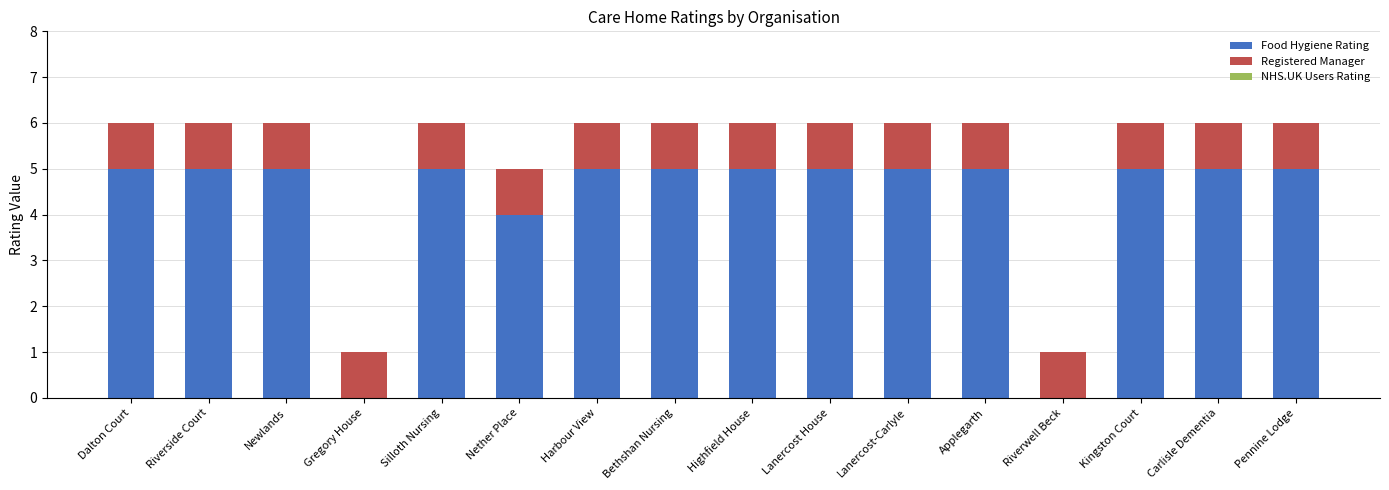

What is the total value across all series at Riverside Court?

6